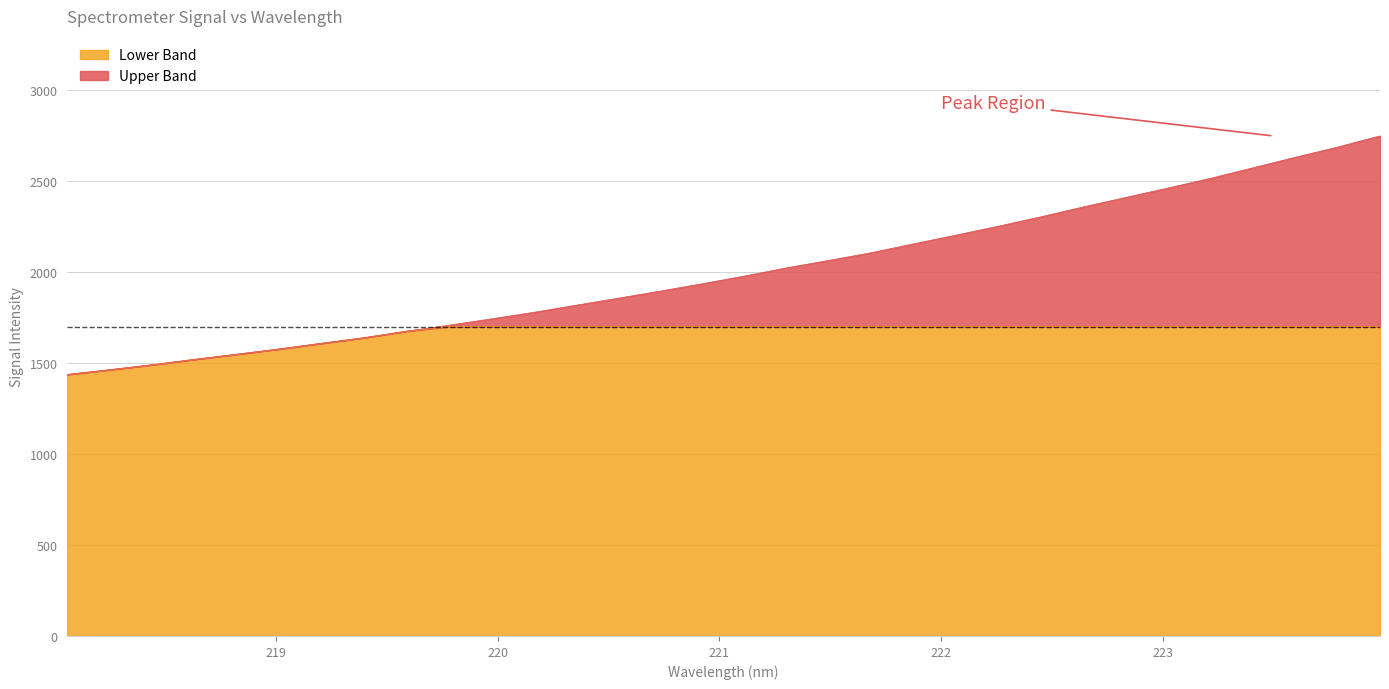

What is the minimum value shown in the chart?

1437.6